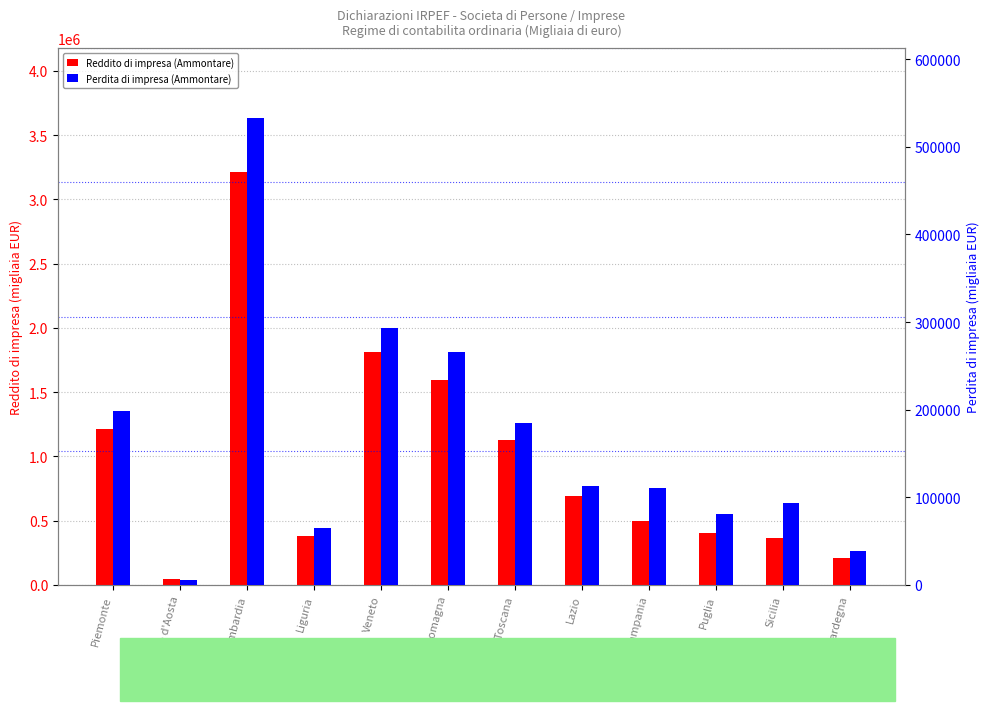

How many categories are shown in the chart?

12